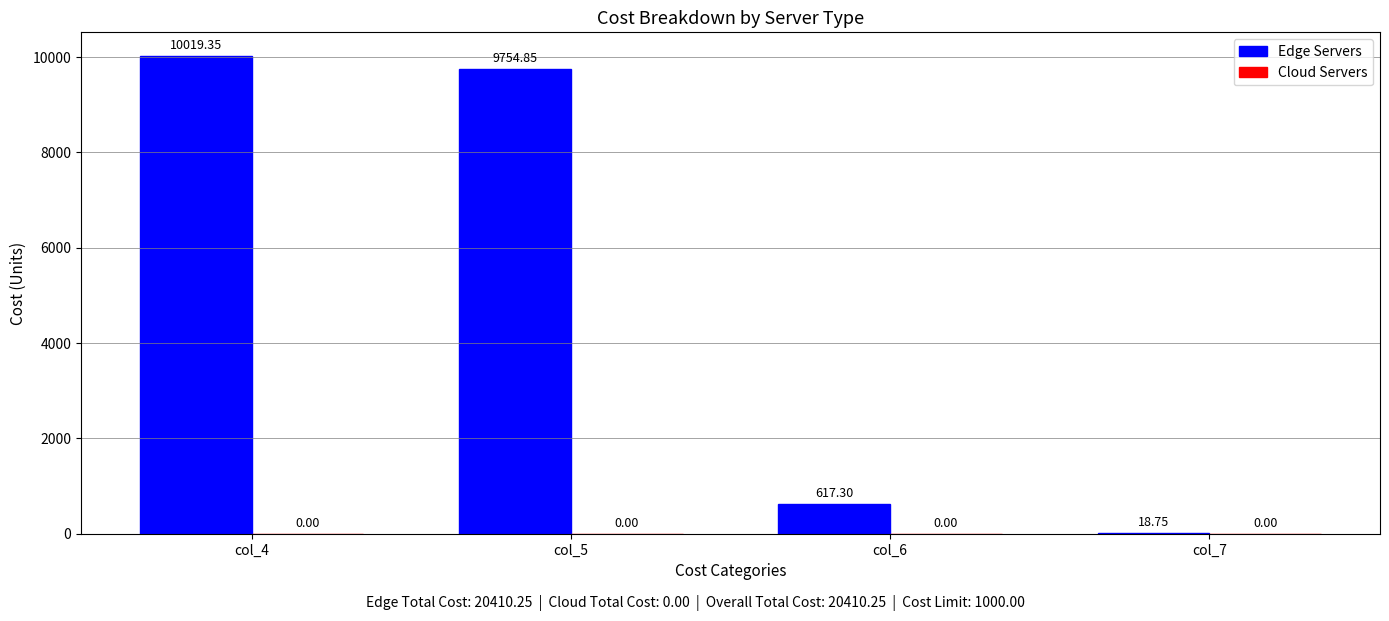

What is the change in value from col_4 to col_7?

-10000.6